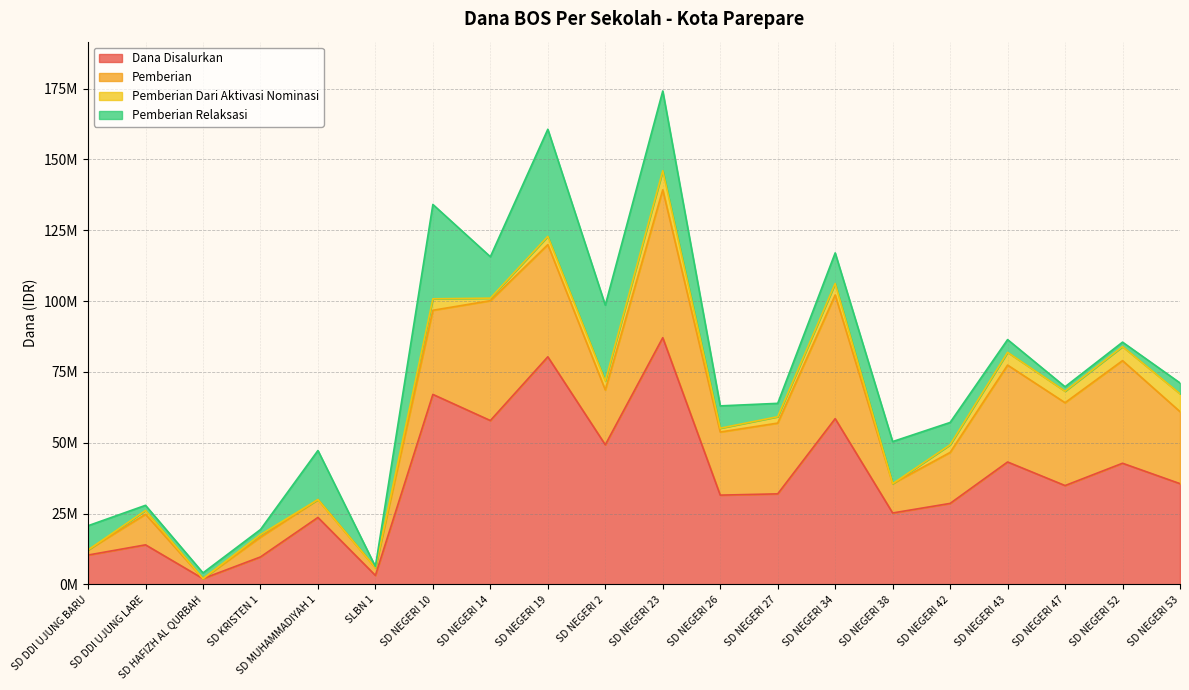

How many distinct data groups are displayed?

4